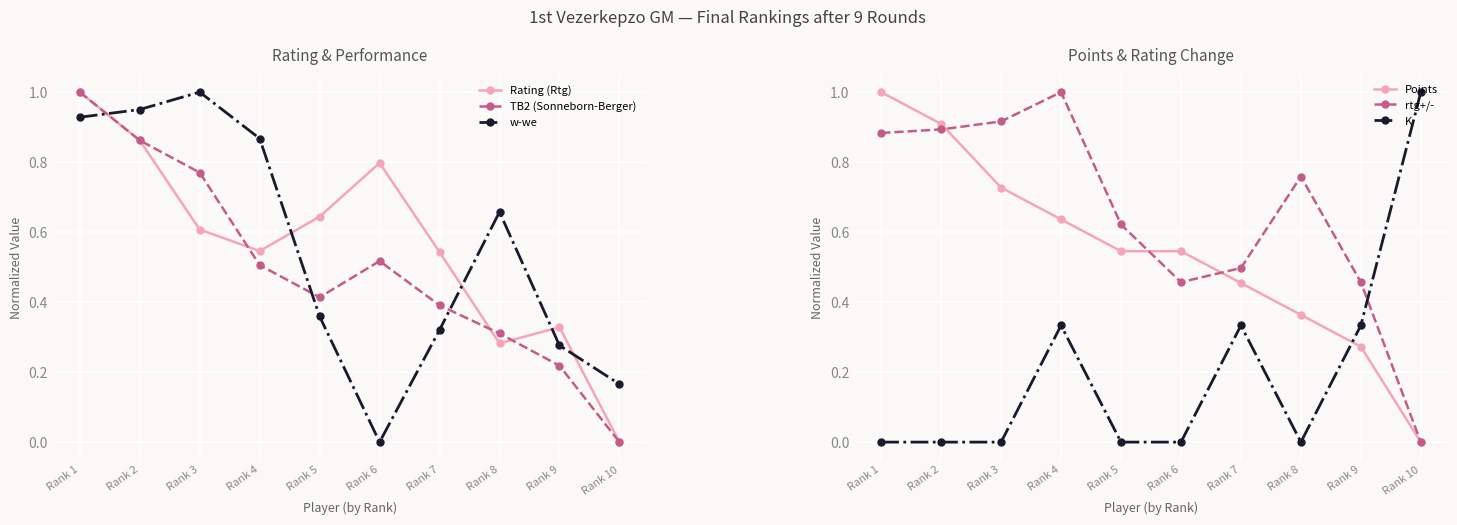

Which has a higher value, Rank 8 or Rank 4?

Rank 4